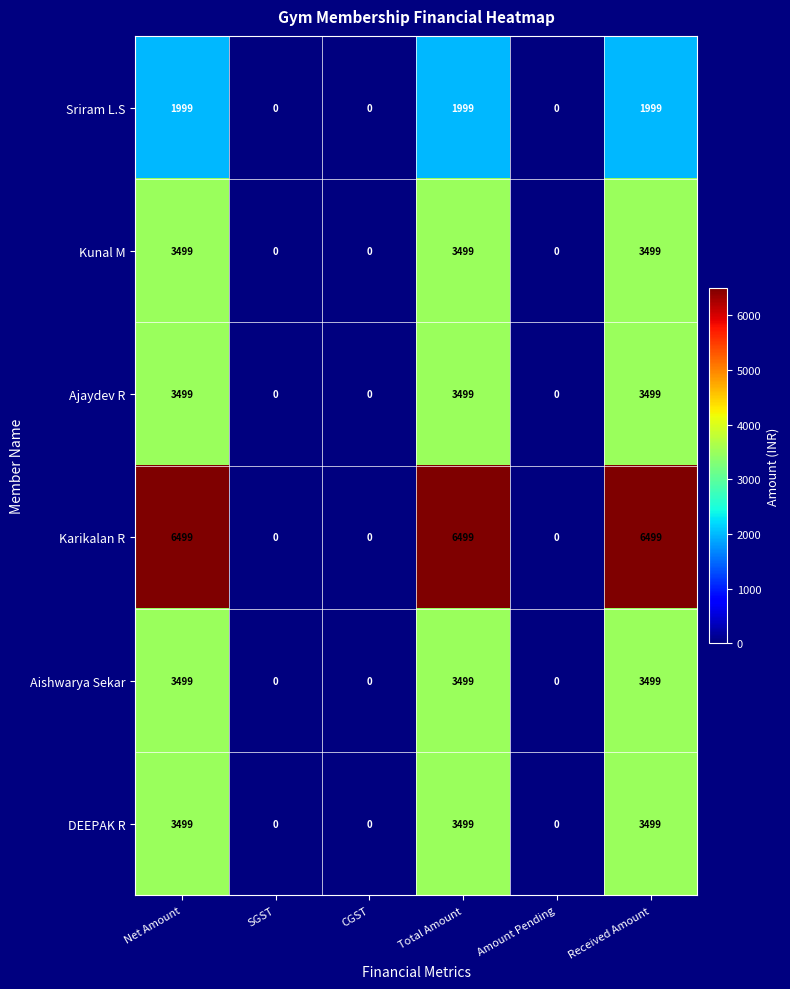

Is it true that Kunal M equals 1471 at Net Amount?

False